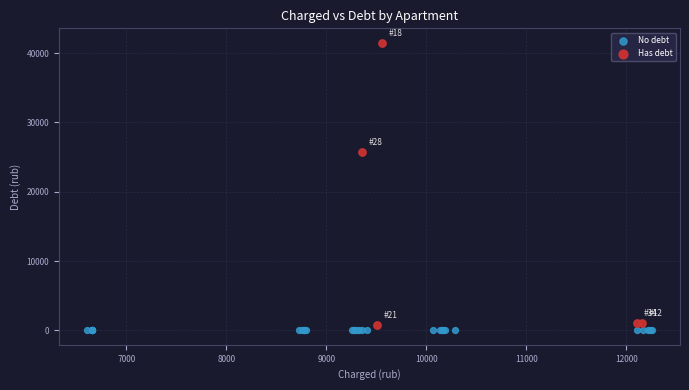

What are all the series names shown in the legend?

No debt, Has debt